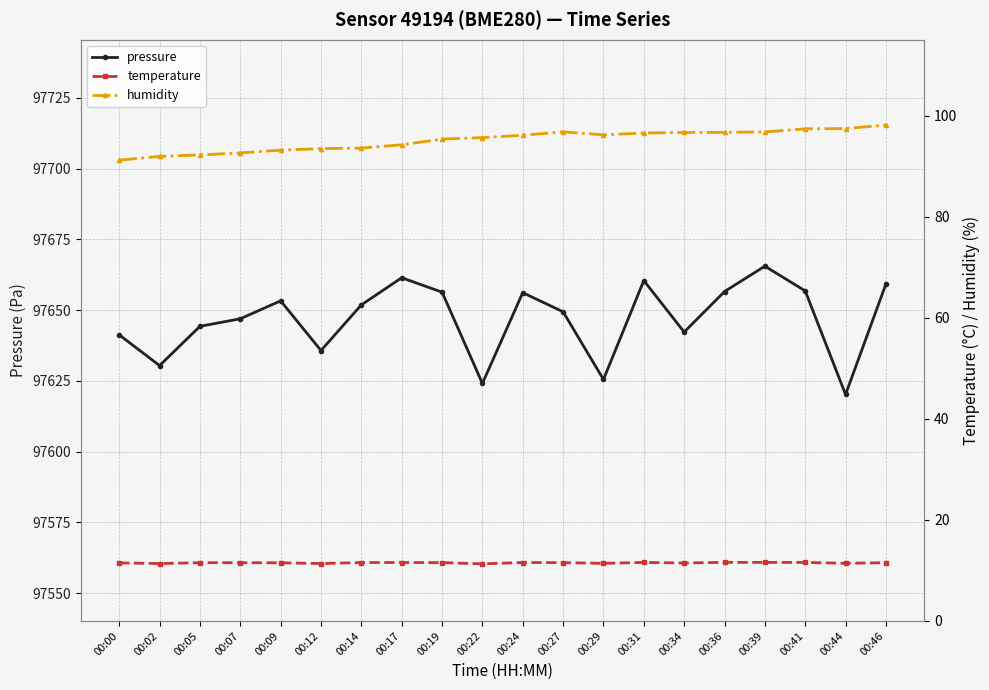

How many interior local peaks does the humidity series have?

1